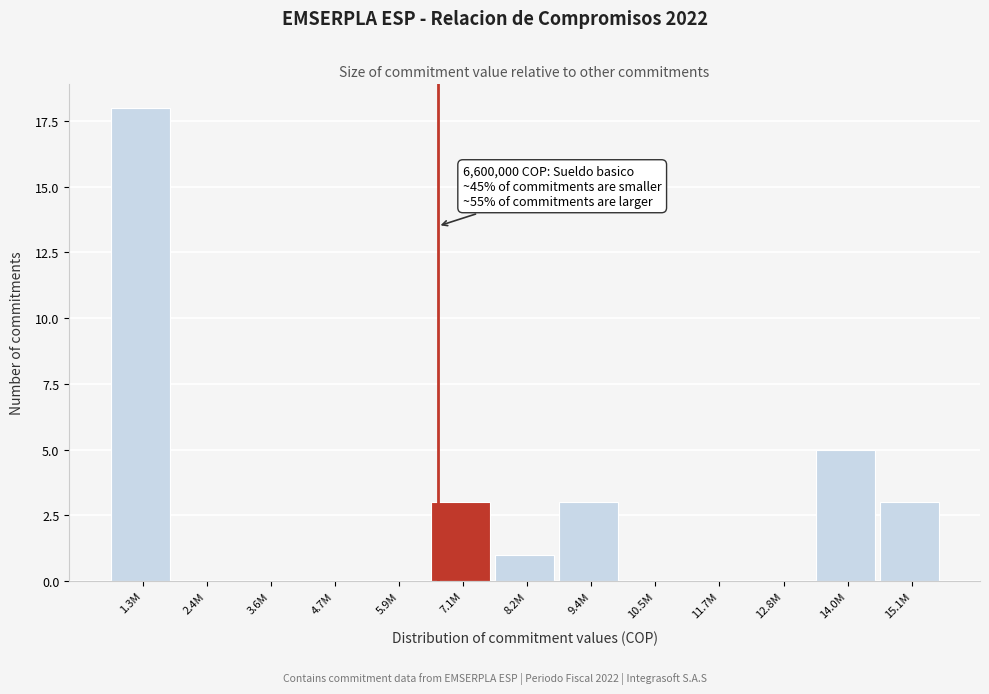

Reading right to left, what are all the values shown in this chart?

15.1M=3	14.0M=5	12.8M=0	11.7M=0	10.5M=0	9.4M=3	8.2M=1	7.1M=3	5.9M=0	4.7M=0	3.6M=0	2.4M=0	1.3M=18